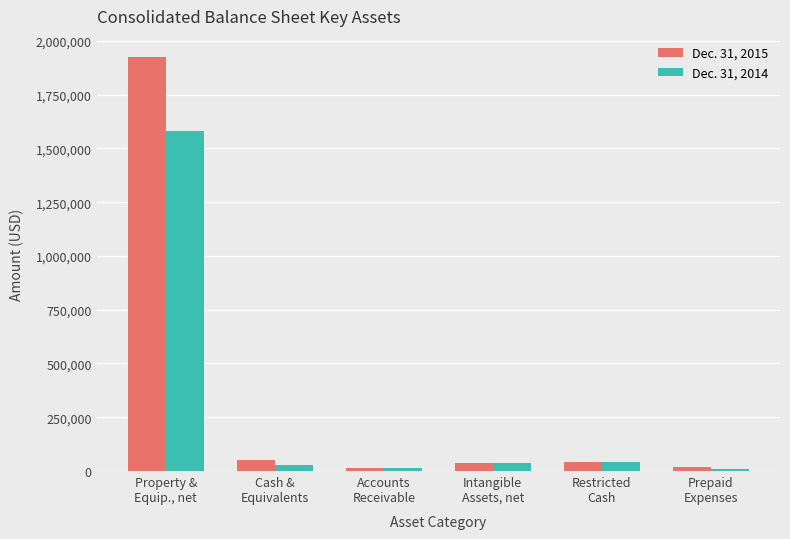

Which series has the largest range (max minus min)?

Dec. 31, 2015